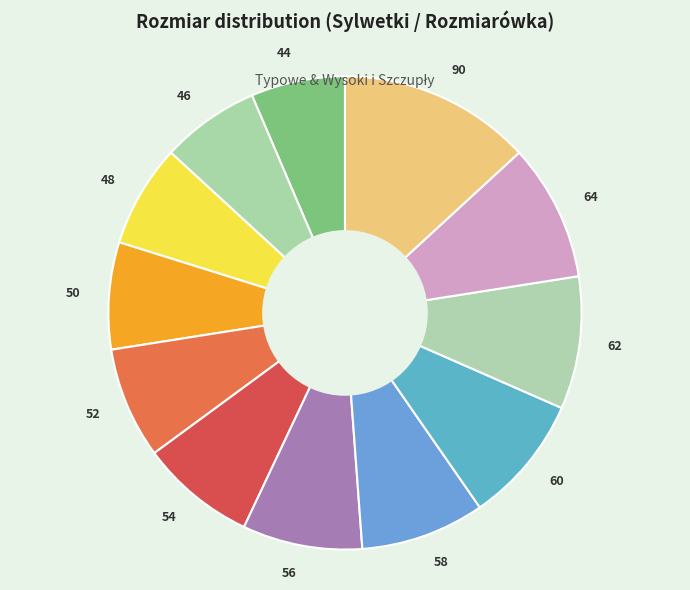

Combined, do 52 and 64 account for over 50%?

No